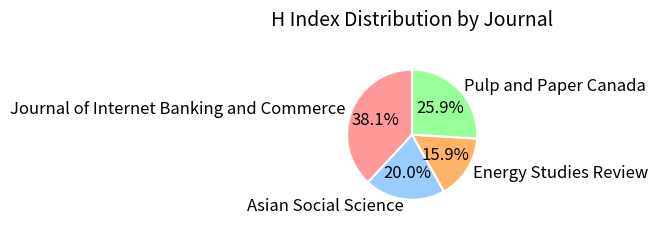

How much of the chart is everything except Energy Studies Review?

84.1%